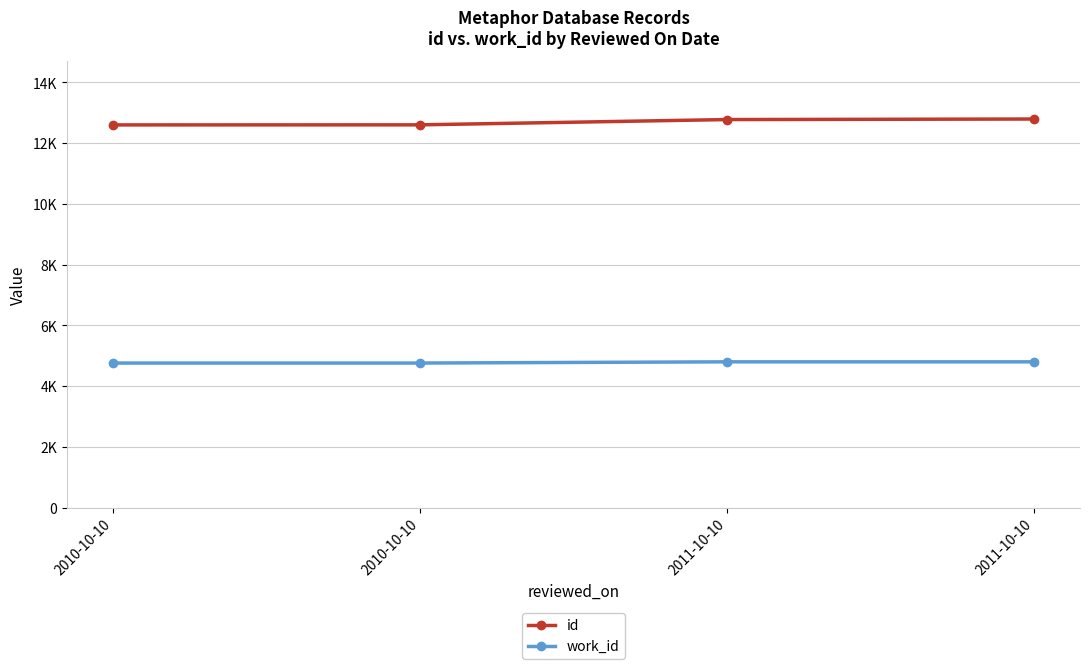

What are all the series names shown in the legend?

id, work_id